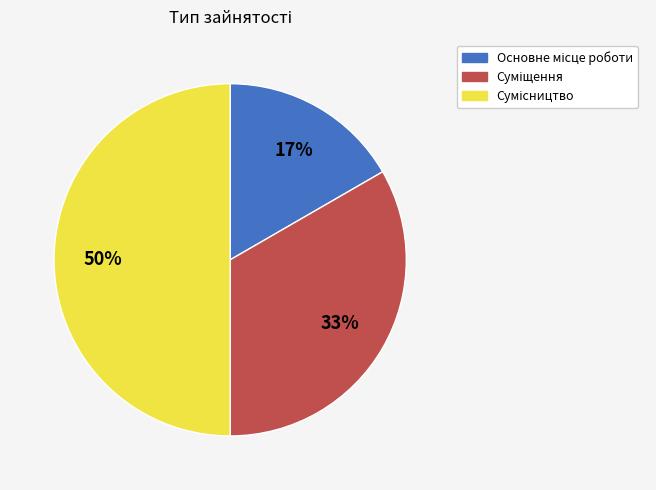

To the nearest percent, what is the average slice percentage?

33%